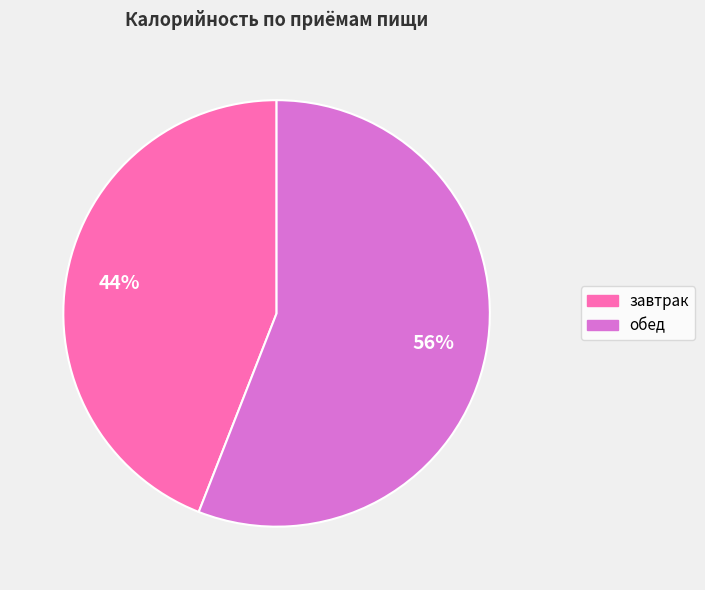

To the nearest percent, what percentage of the pie is завтрак?

44%